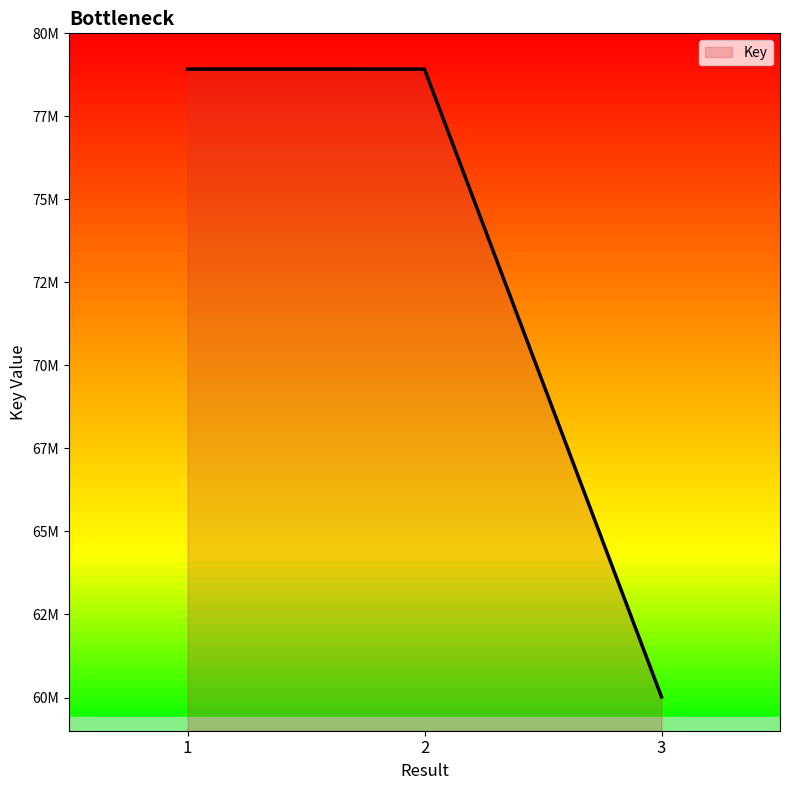

What is the minimum value shown in the chart?

60019585